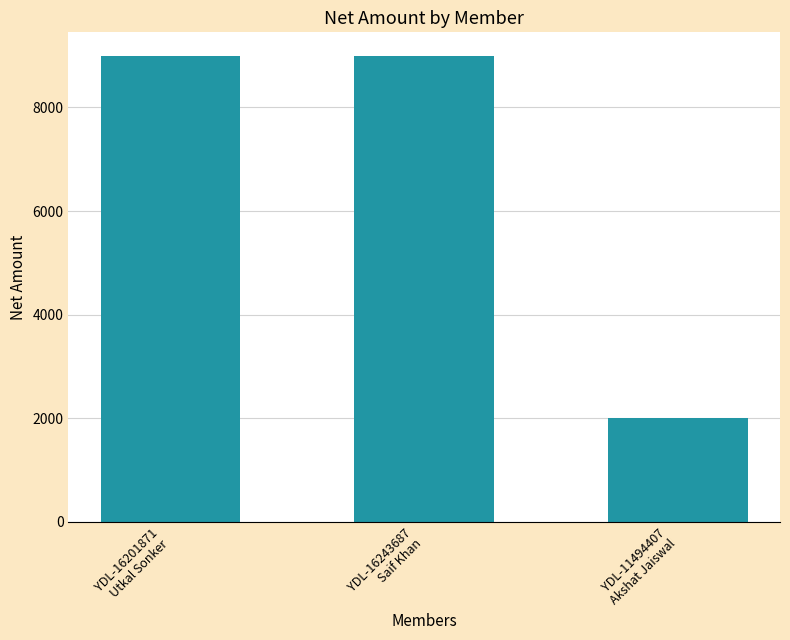

What is the sum of the values at YDL-11494407
Akshat Jaiswal and YDL-16201871
Utkal Sonker?

11000